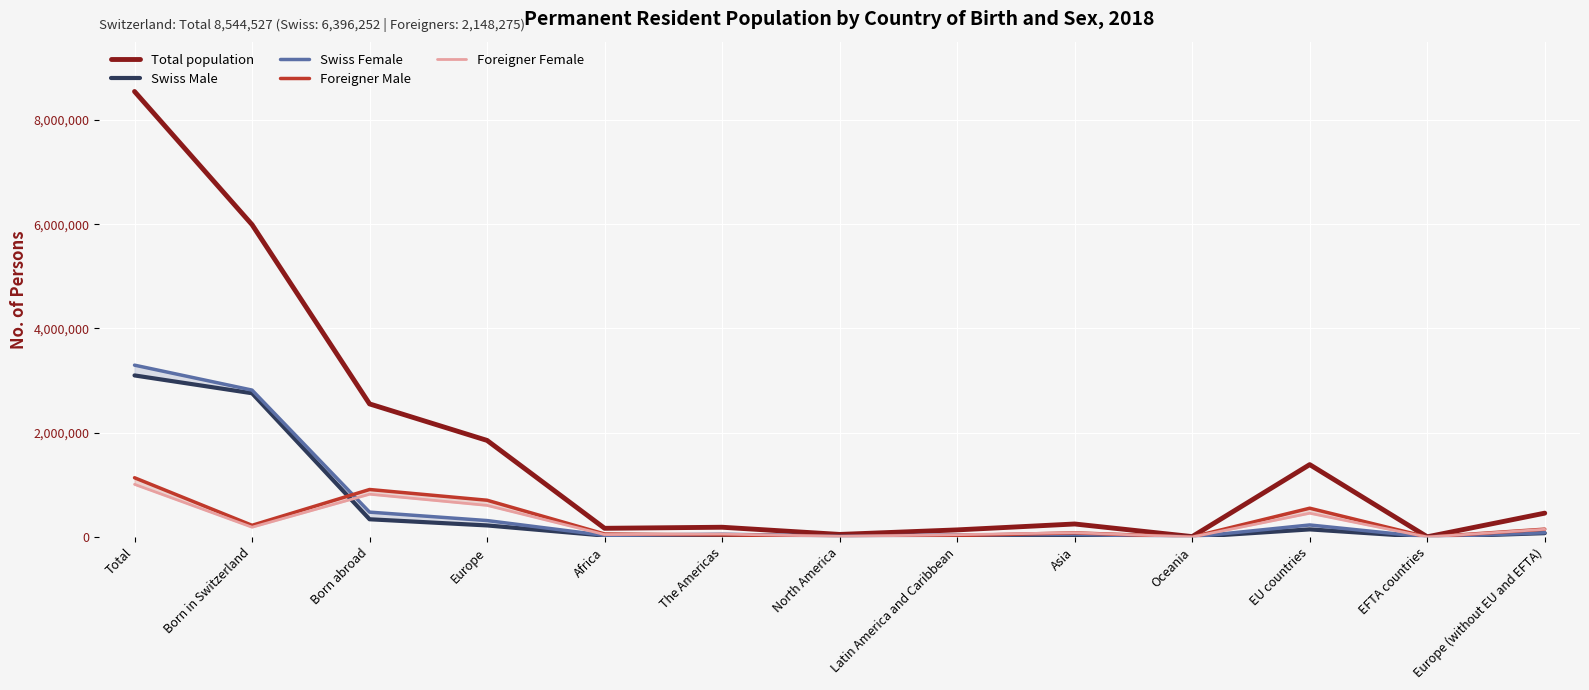

Where is the first local minimum for Foreigner Female?

Born in Switzerland